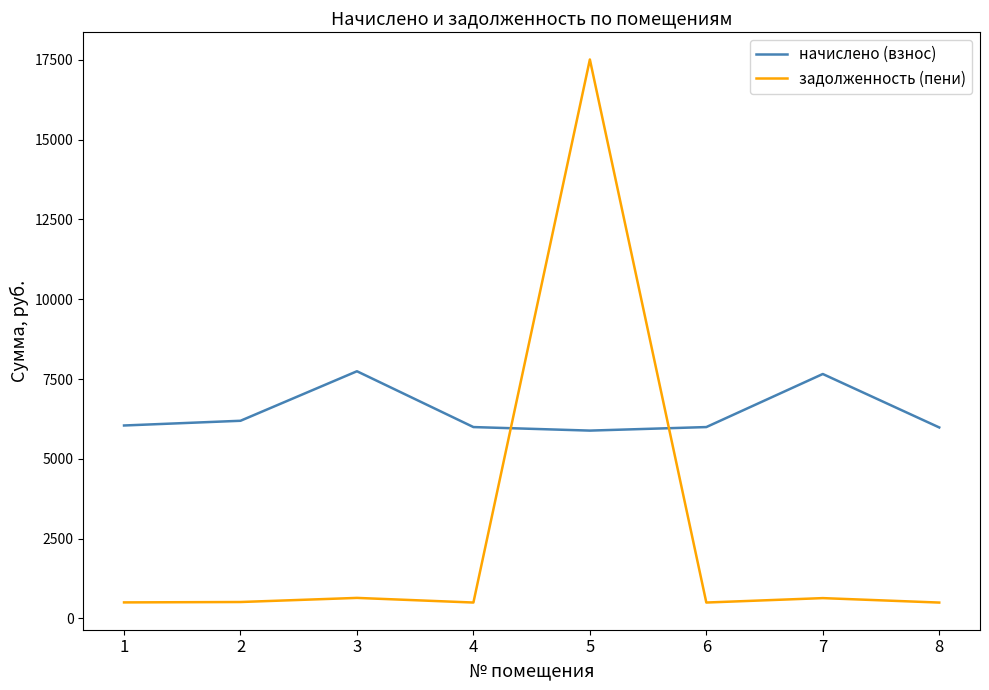

What is the lowest value of the начислено (взнос) series?

5885.2